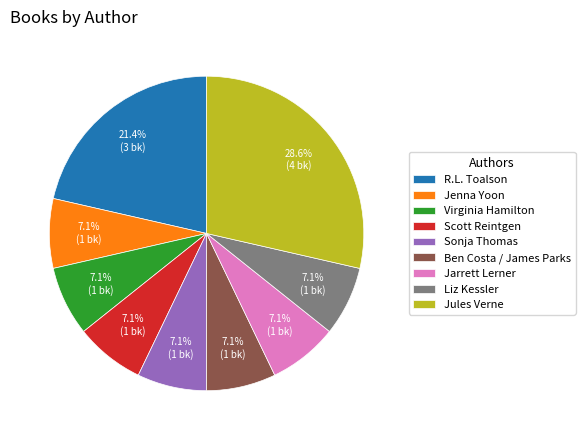

Does Virginia Hamilton account for over 50% of the chart?

No